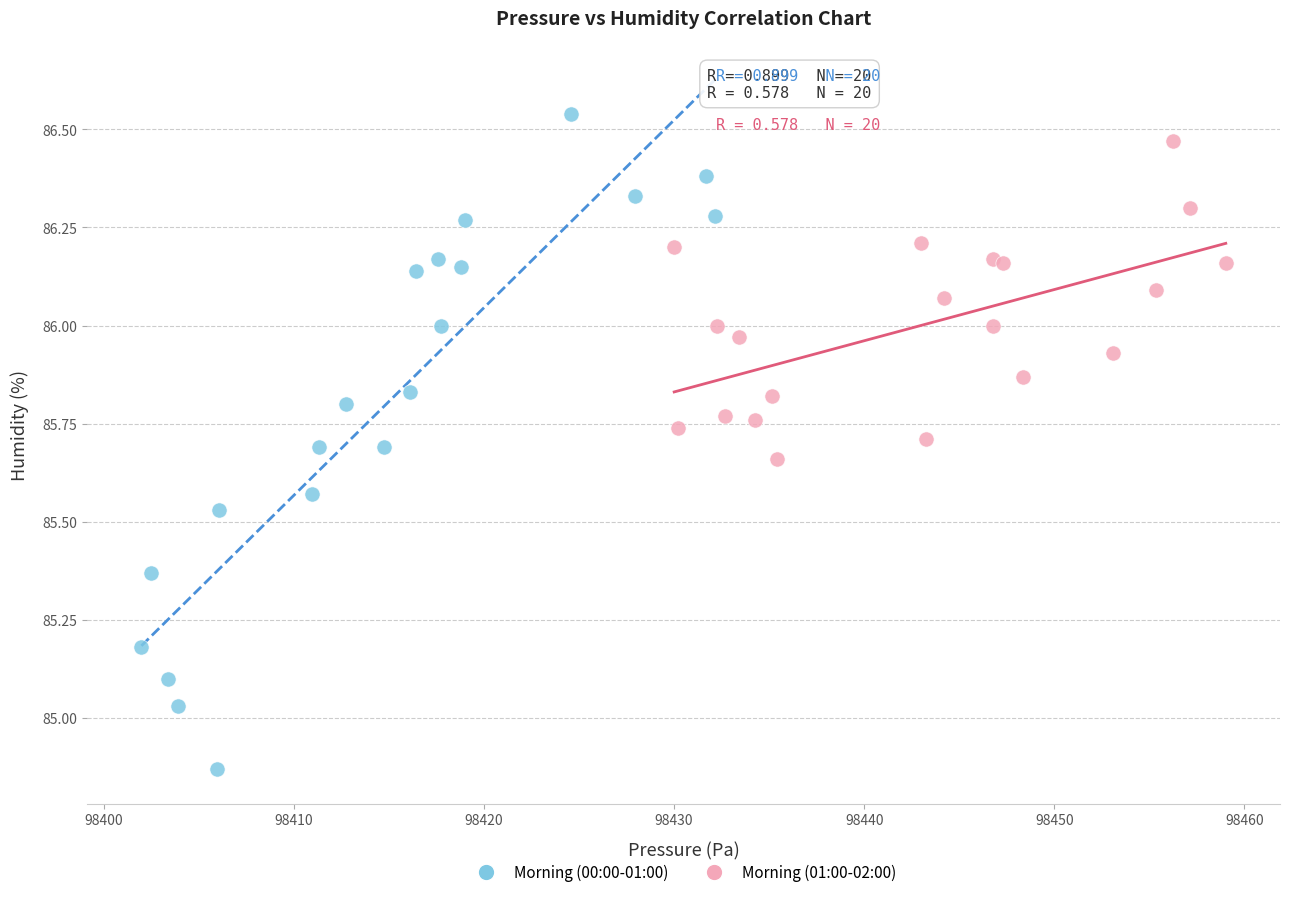

Which series has the largest Y range (max minus min)?

Morning (00:00-01:00)